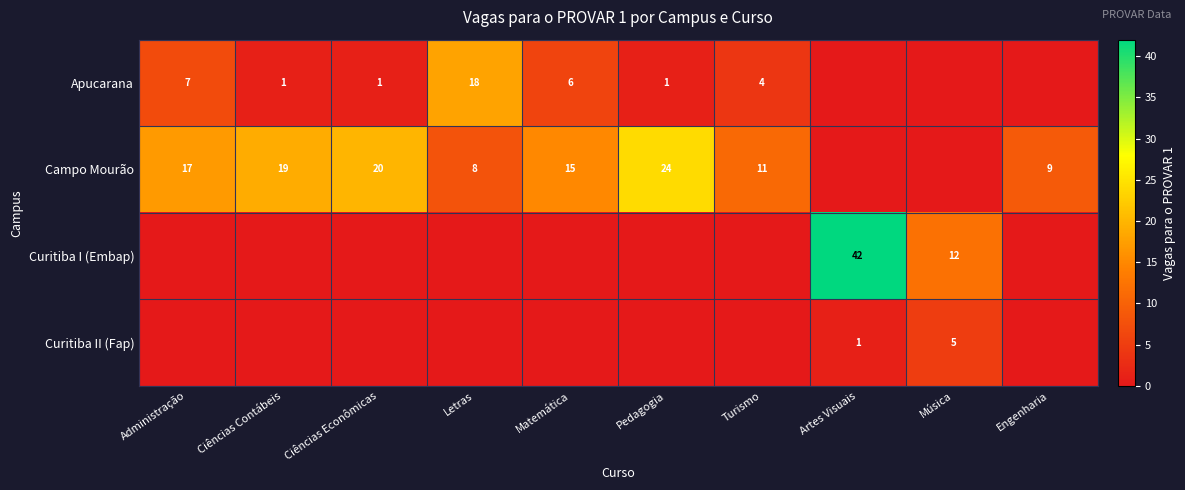

Is the value of Campo Mourão at Matemática greater than the value of Curitiba II (Fap) at Música?

Yes